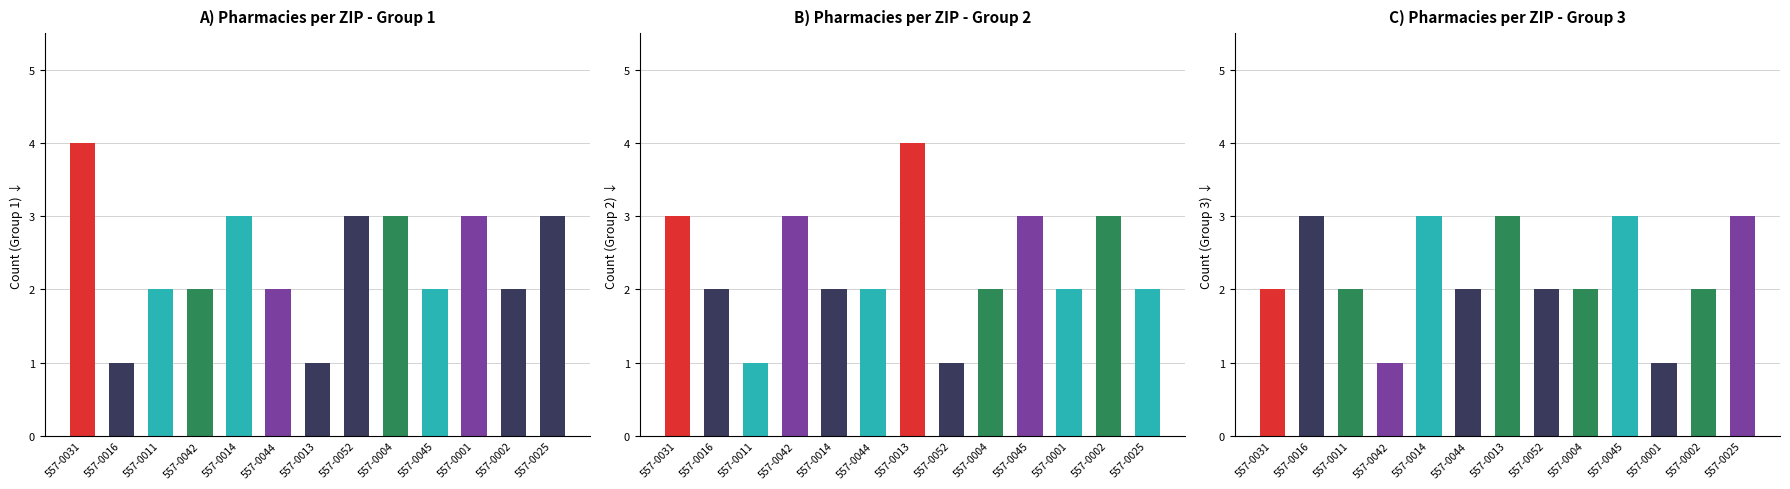

Rank the series at 557-0001 from lowest to highest value.

Series 3, Series 2, Series 1